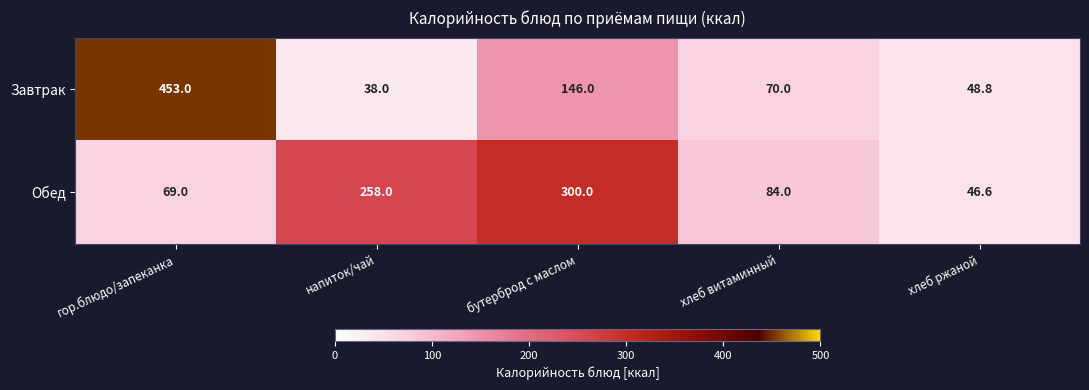

How many data points does each series have?

5